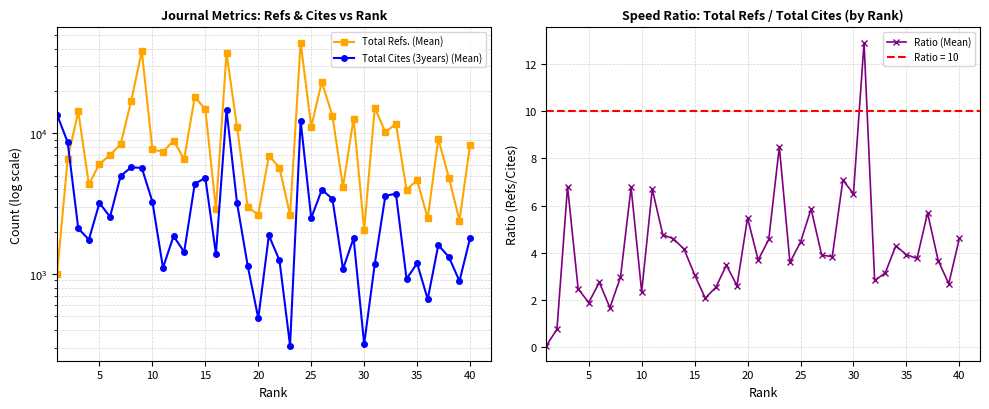

Which series ends up on top after the final intersection of Total Cites (3years) (Mean) and Total Refs. (Mean)?

Total Refs. (Mean)